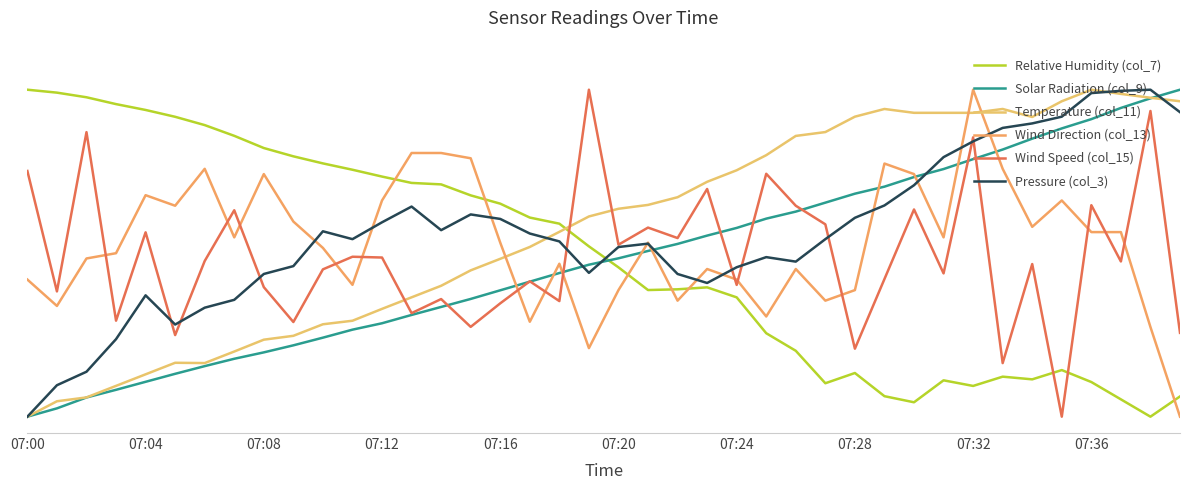

Does the chart have visible grid lines?

No